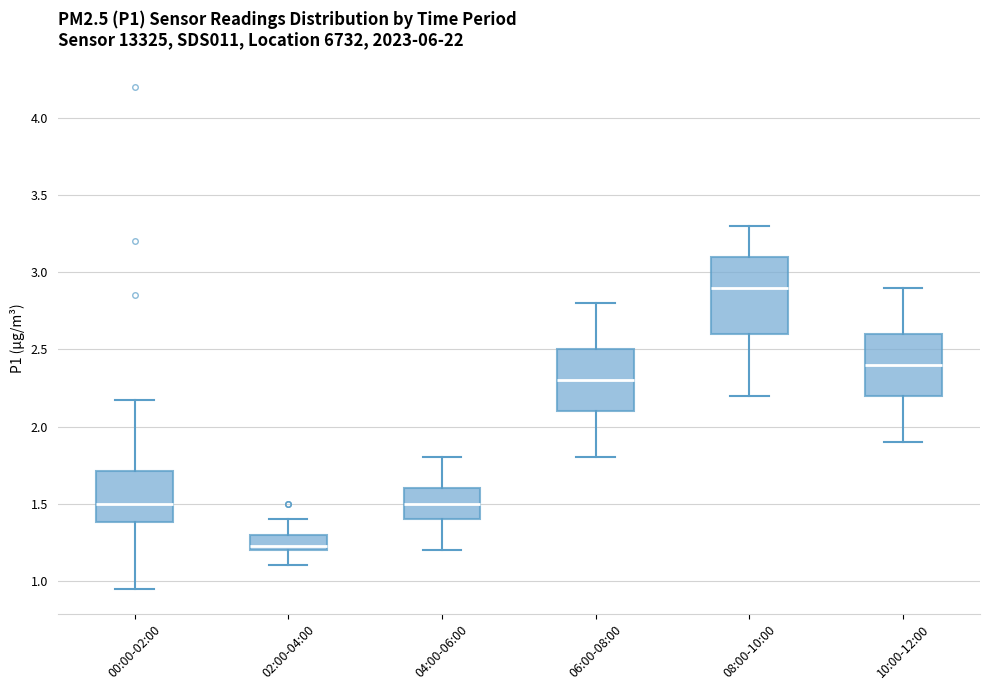

Which box is the tallest, from its lower edge to its upper edge?

08:00-10:00